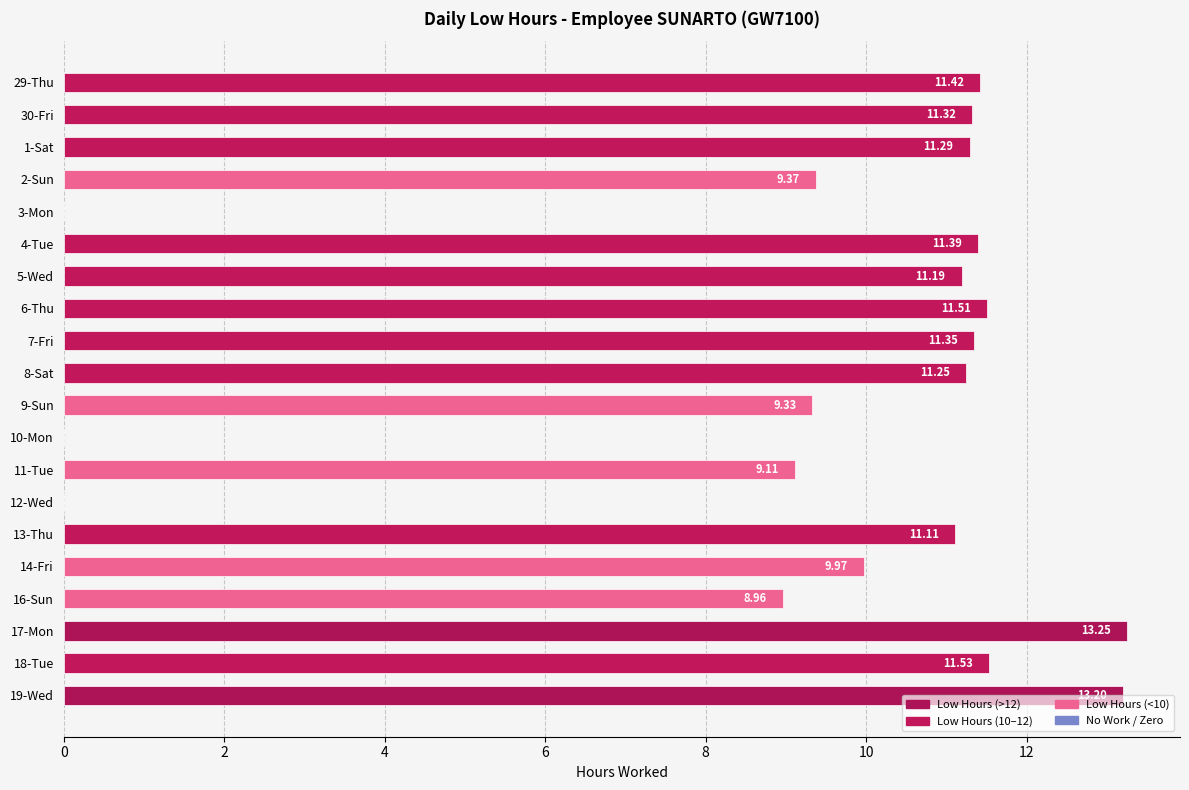

What is the sum of the values at 8-Sat and 5-Wed?

22.4